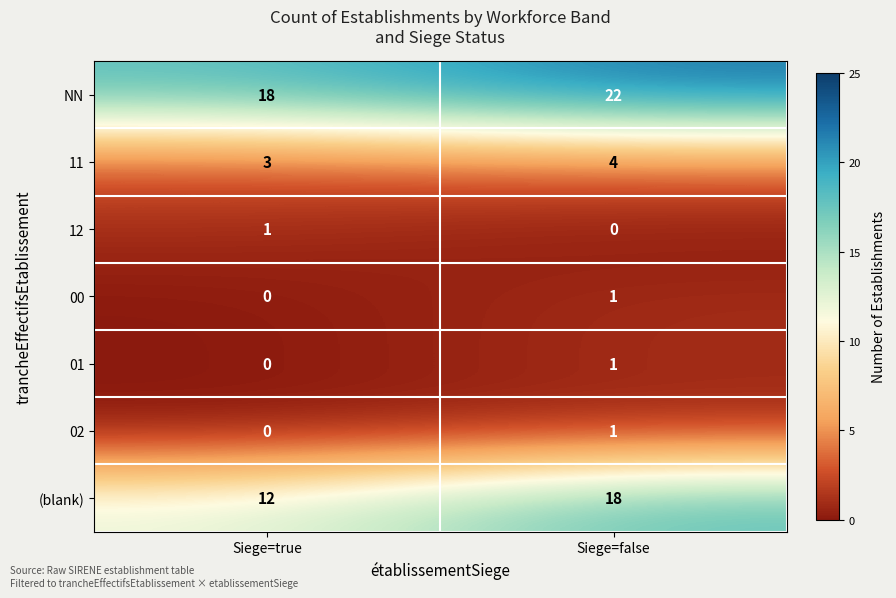

What is the difference between the (blank) values at Siege=true and Siege=false?

6